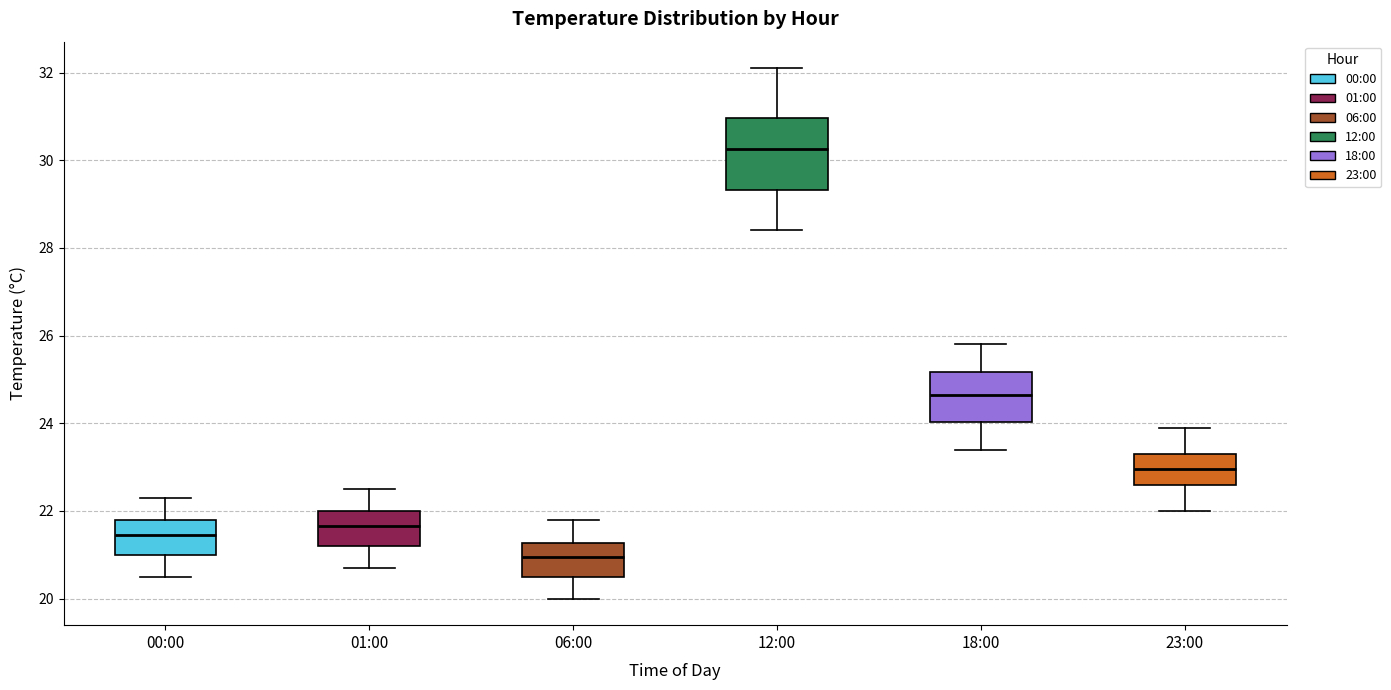

Which box's median line is the lowest?

06:00